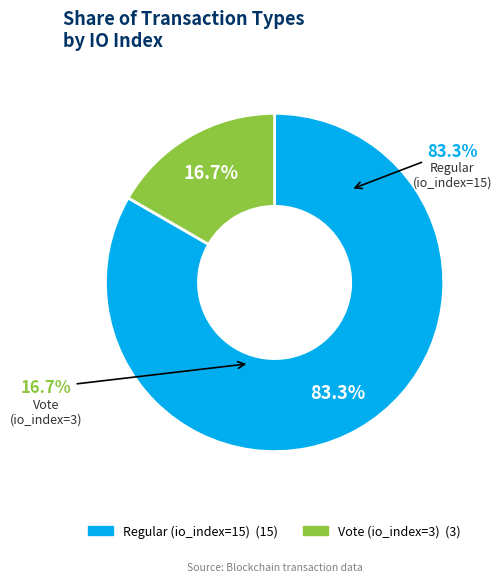

To the nearest percent, what is the difference between the largest and smallest slice percentages?

67%